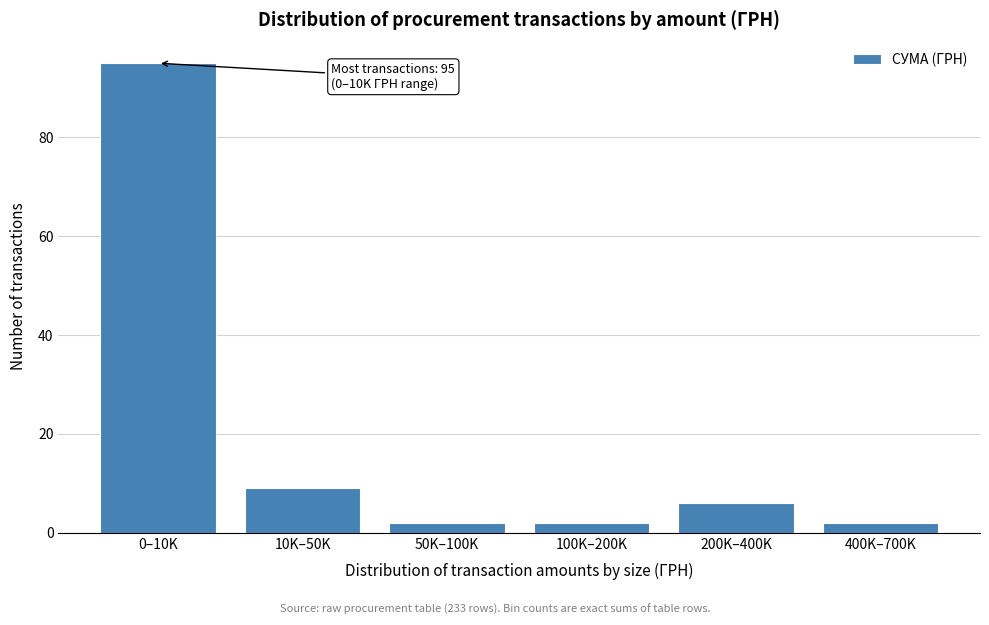

Reading left to right, what are all the values shown in this chart?

95	9	2	2	6	2